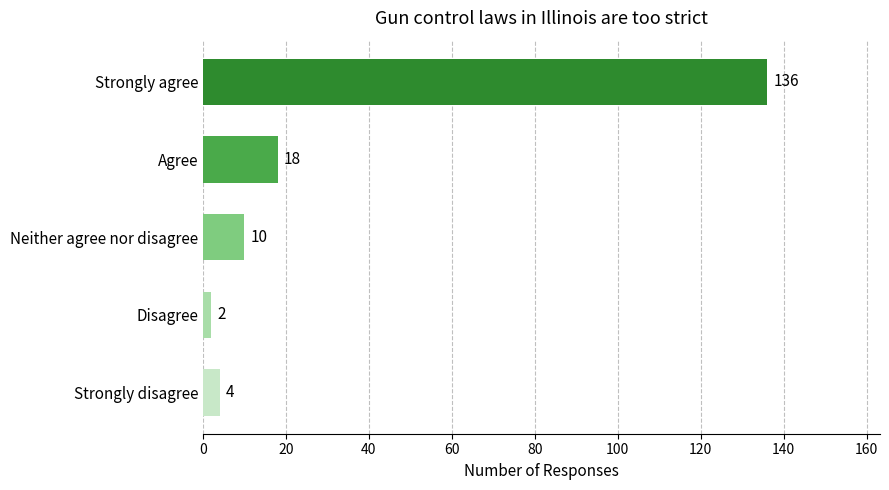

What is the label of the 1st bar from the bottom?

Strongly disagree